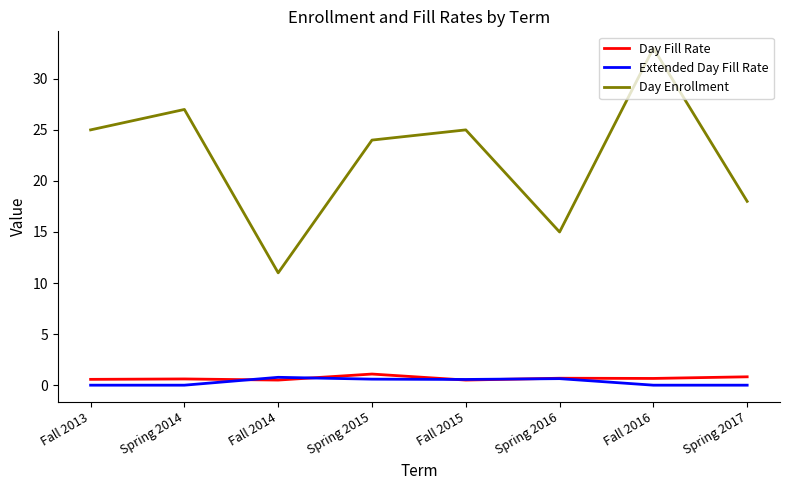

Is it true that Day Enrollment equals 26.4 at Spring 2016?

False